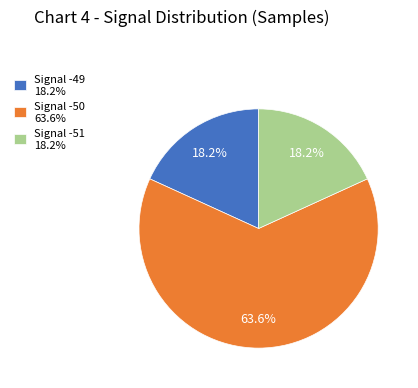

Does any single category account for the majority?

Yes